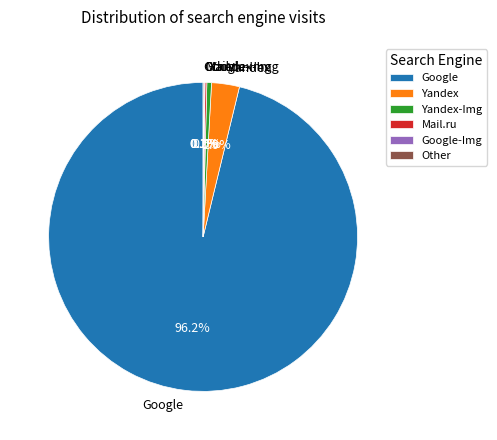

Which slice represents more than half of the pie?

Google